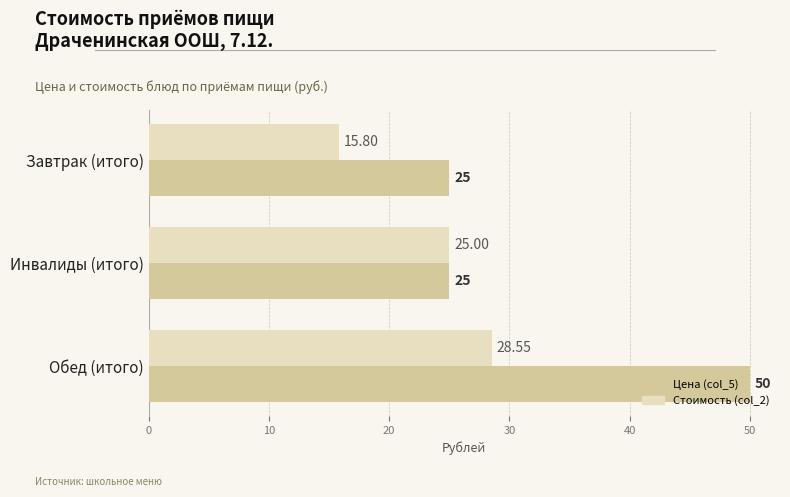

List the labels in order of Стоимость (col_2) value, smallest first.

Завтрак (итого), Инвалиды (итого), Обед (итого)